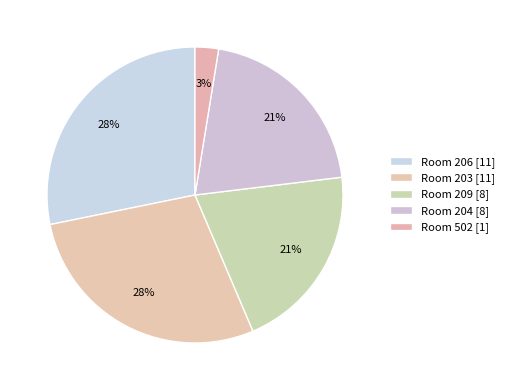

How many slices are in this pie chart?

5